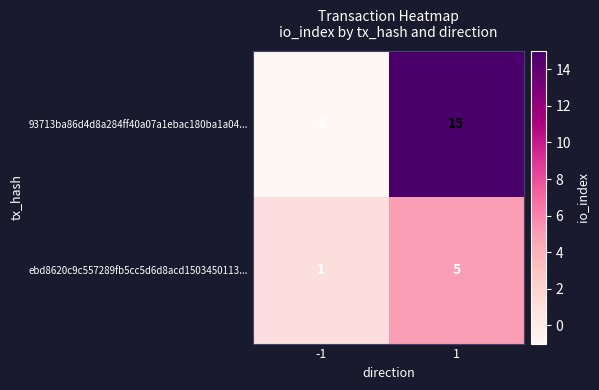

Reading left to right, what are all the values shown in this chart?

93713ba86d4d8a284ff40a07a1ebac180ba1a04...: -1	15
ebd8620c9c557289fb5cc5d6d8acd1503450113...: 1	5